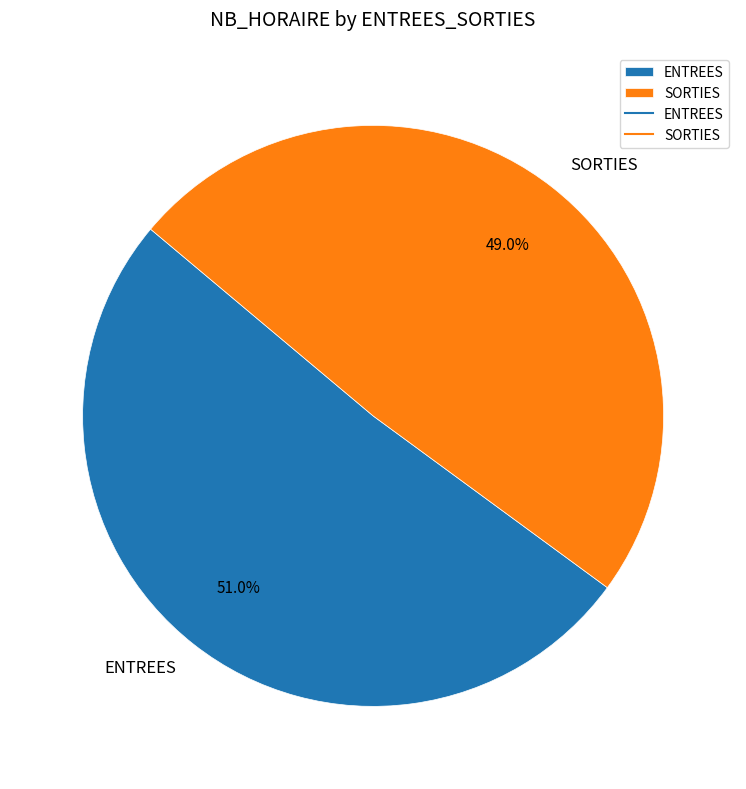

To the nearest percent, what is the difference between the largest and smallest slice percentages?

2%